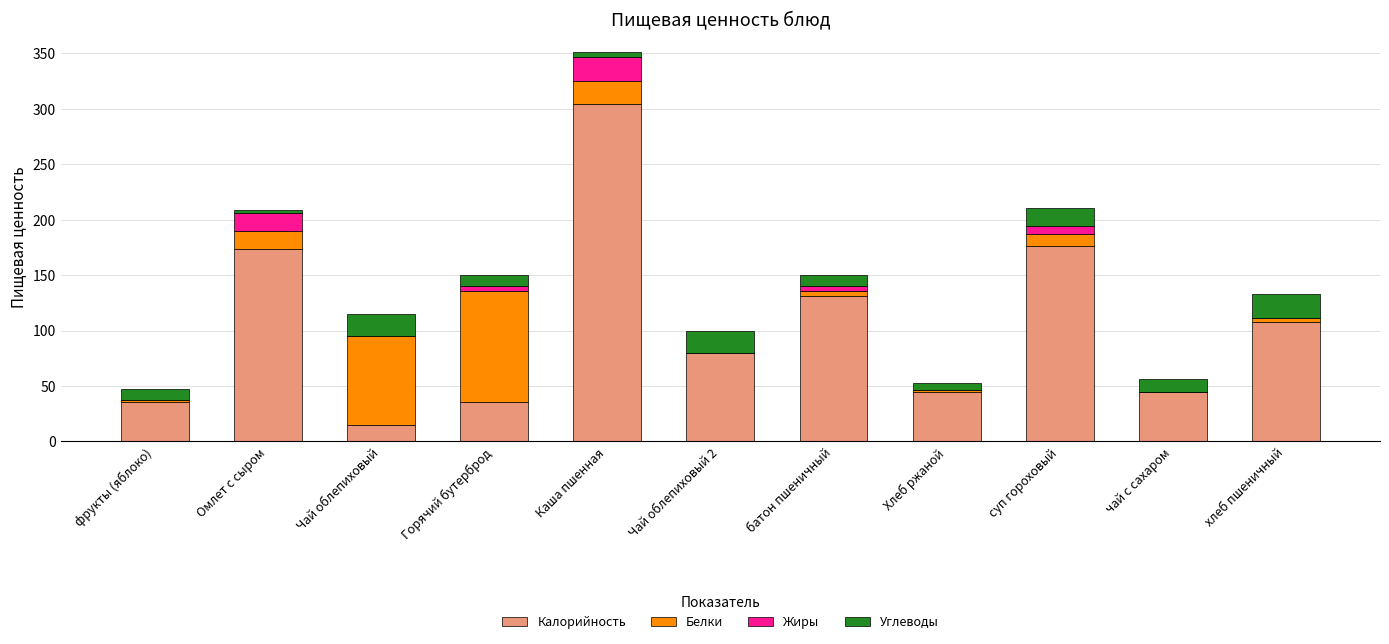

At which label does Калорийность reach its peak?

Каша пшенная